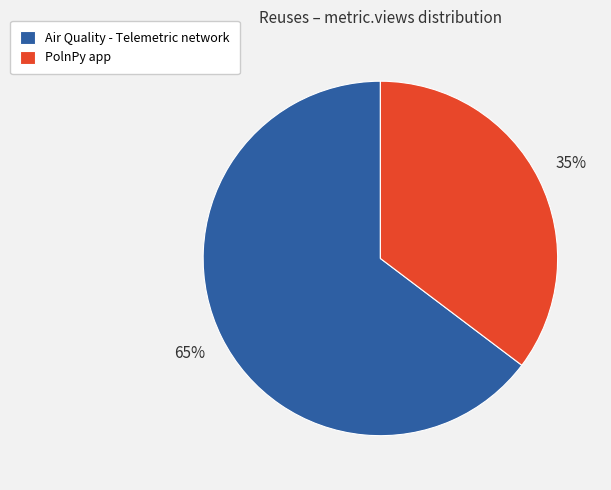

True or false: PolnPy app accounts for 35% of the total.

True